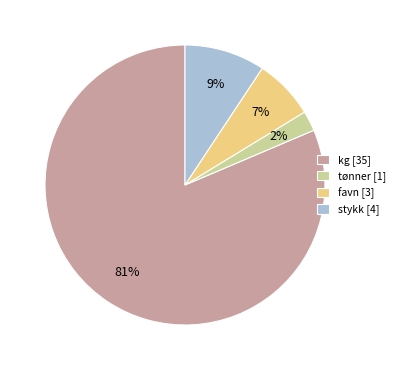

Is it true that stykk [4] is 9% of the pie?

True